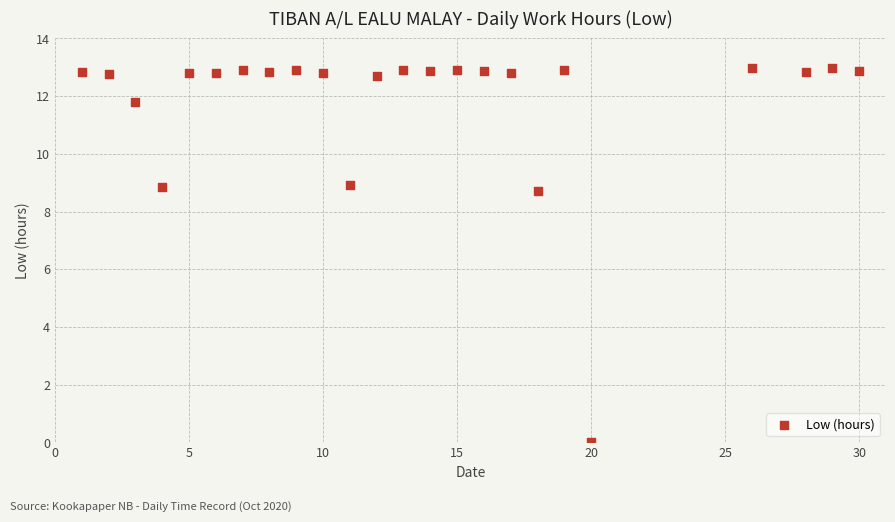

What is the range of Y values (max minus min)?

13.0